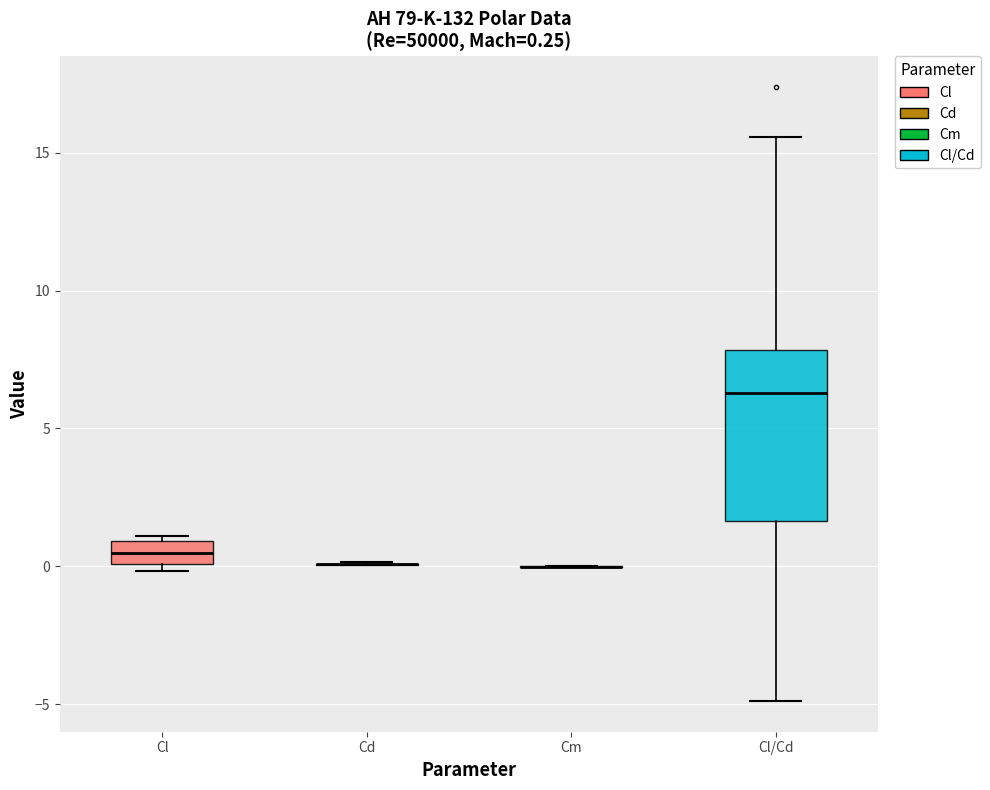

Comparing the boxes themselves (not the whiskers), which one is the tallest?

Cl/Cd